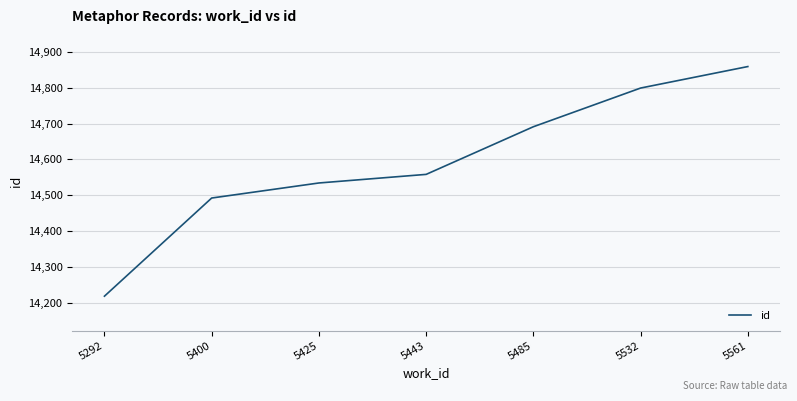

How many values are below 14558?

3